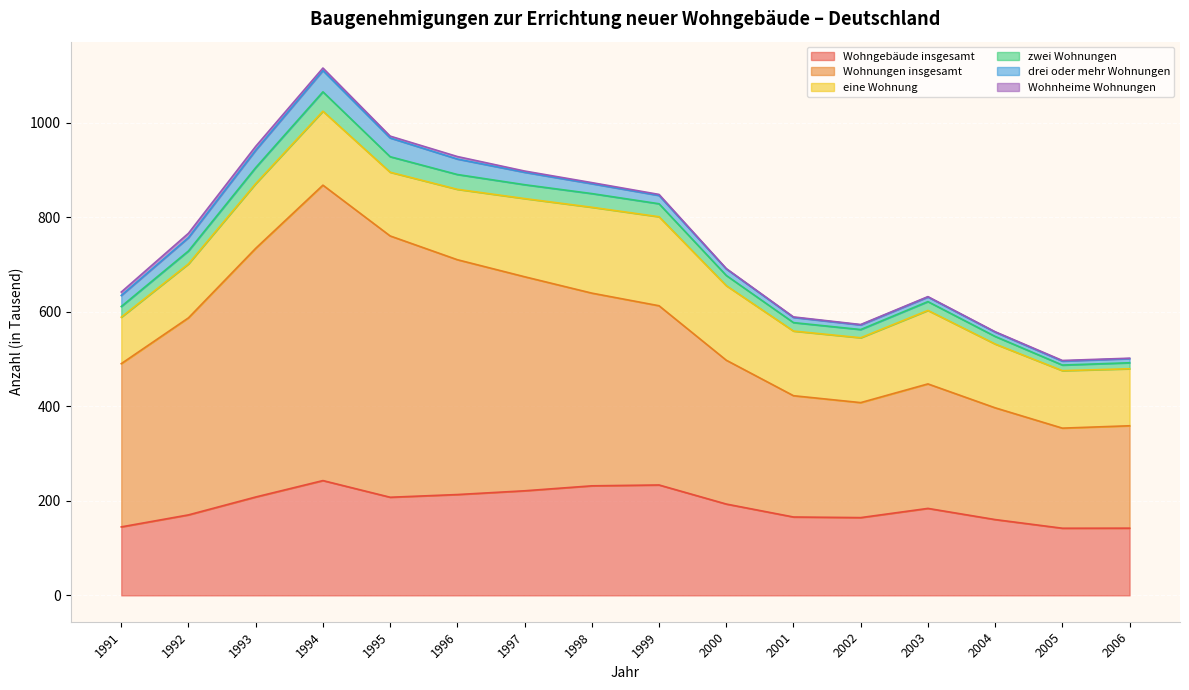

Which category has the highest value in the Wohnungen insgesamt series?

1994